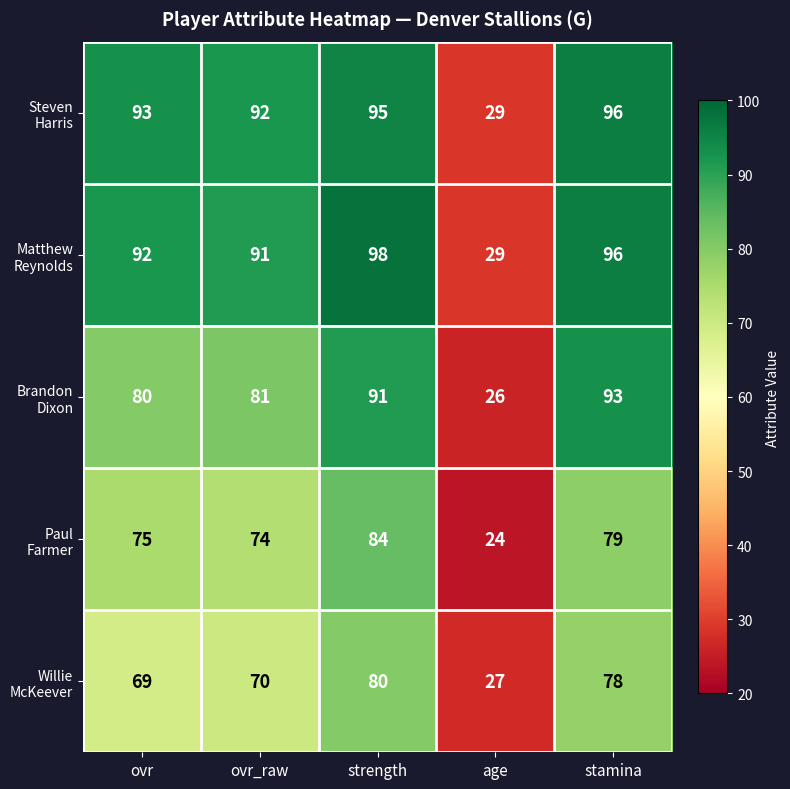

Which category has the lowest value across all series?

age